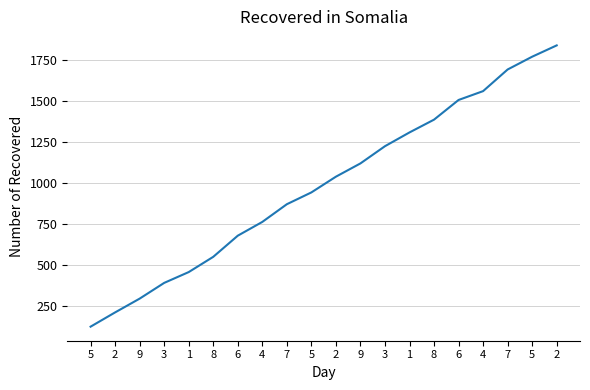

Does the chart display data point markers on the line(s)?

No